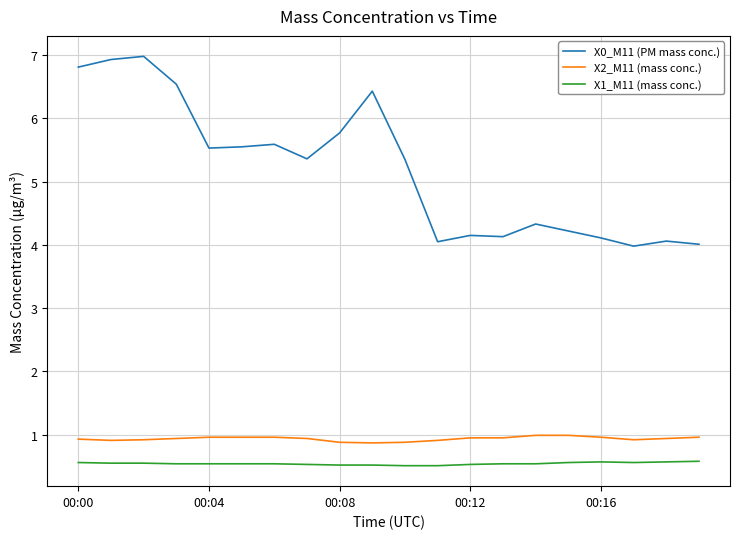

In X0_M11 (PM mass conc.), how many points are lower than both neighbors (excluding endpoints)?

5